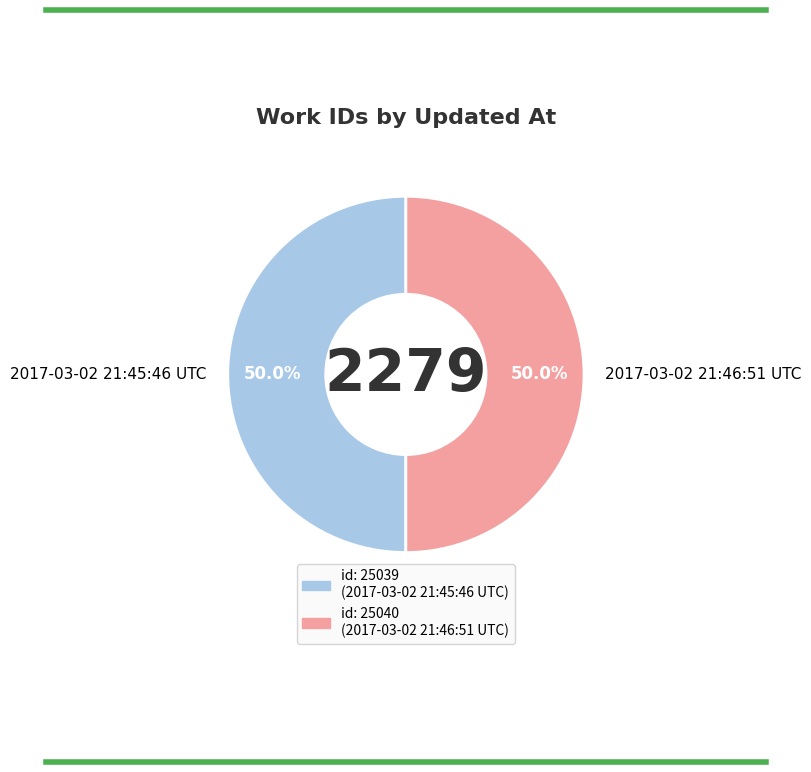

What portion of the pie excludes 2017-03-02 21:45:46 UTC?

50.0%